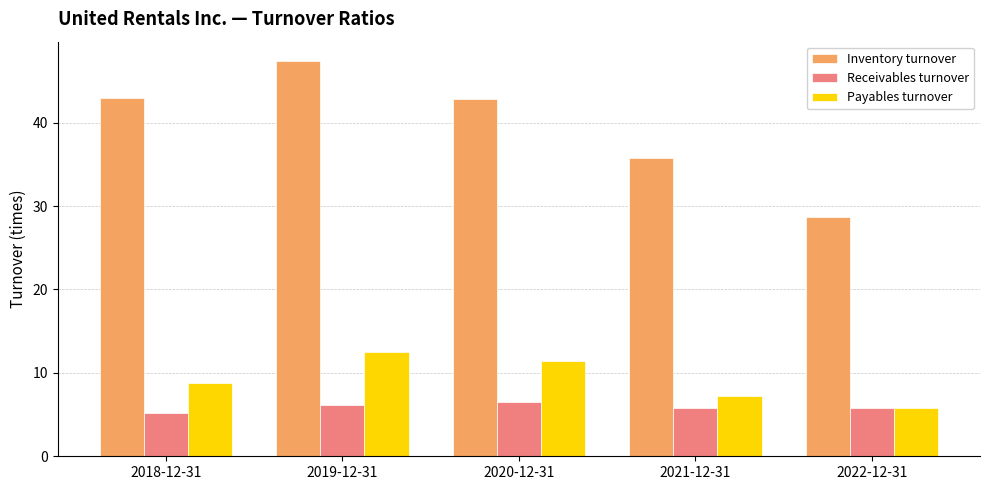

How many distinct data groups are displayed?

3